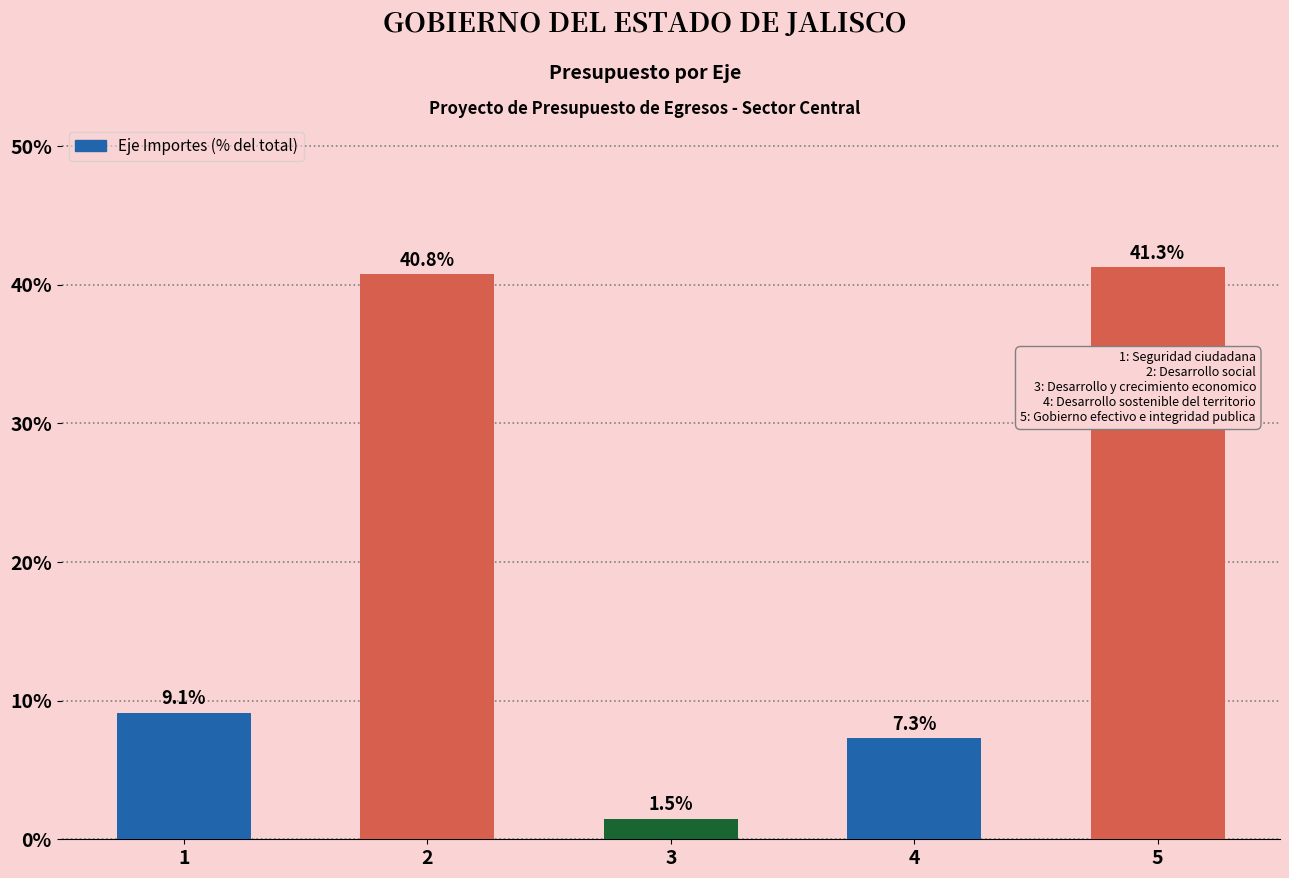

Reading left to right, what are all the values shown in this chart?

1=9.1	2=40.8	3=1.5	4=7.3	5=41.3